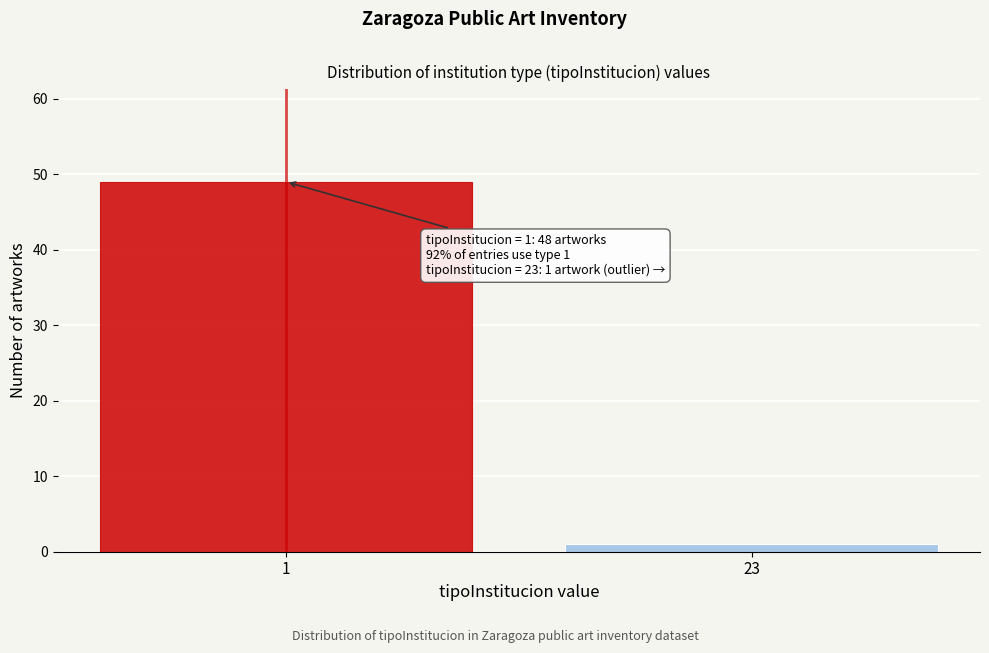

Reading left to right, list all the values displayed in this chart.

1=49	23=1